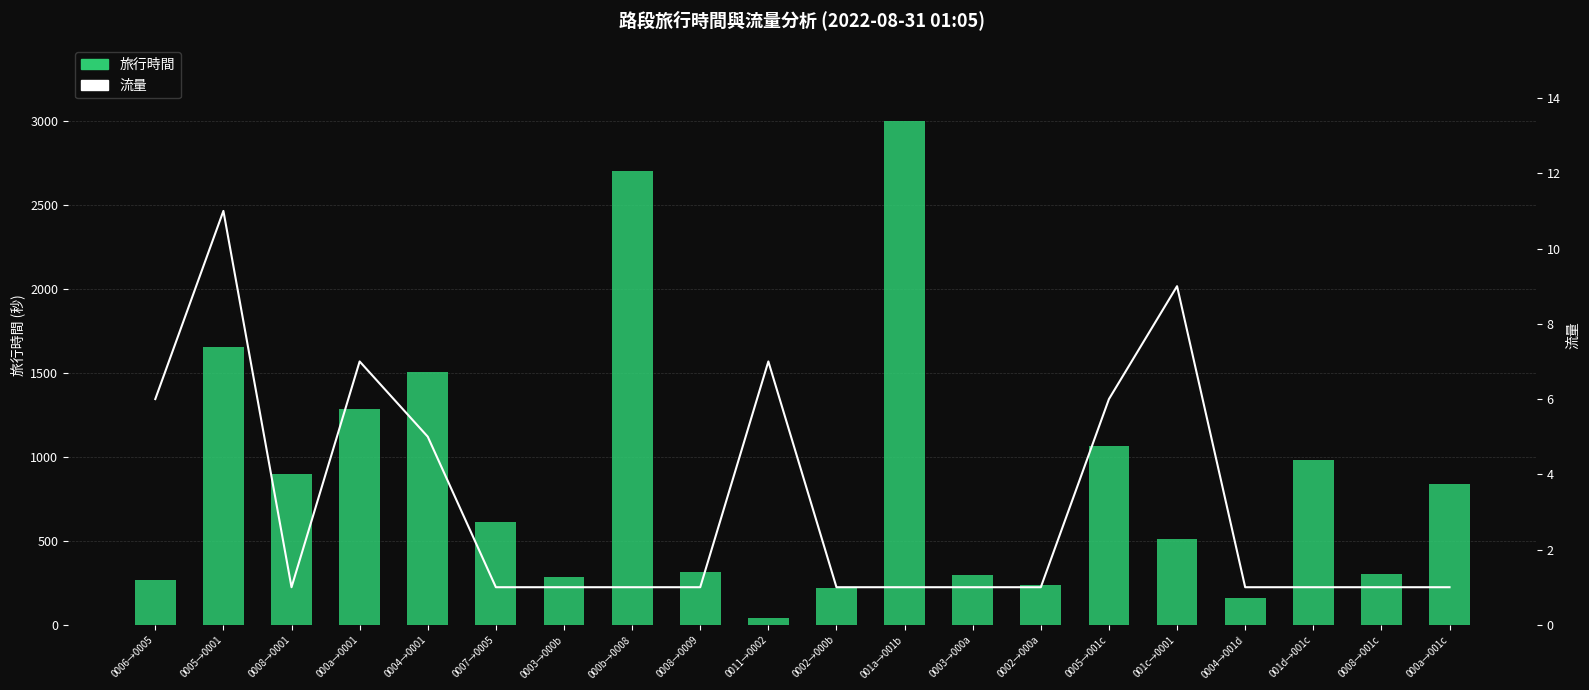

What is the total value across all series at 000a→001c?

841